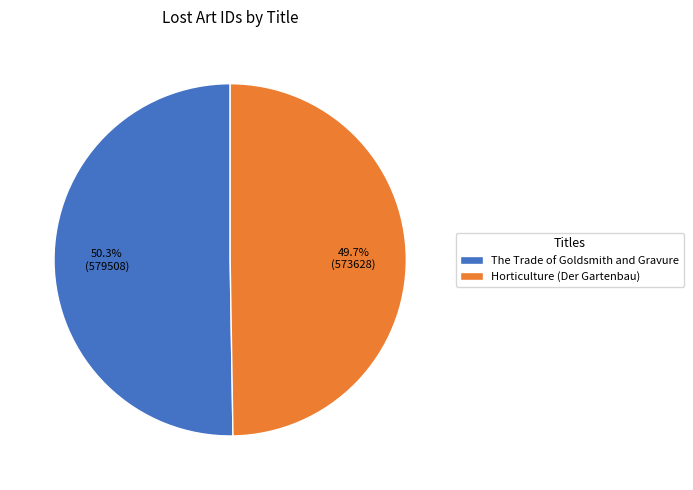

True or false: The Trade of Goldsmith and Gravure accounts for 50% of the total.

True